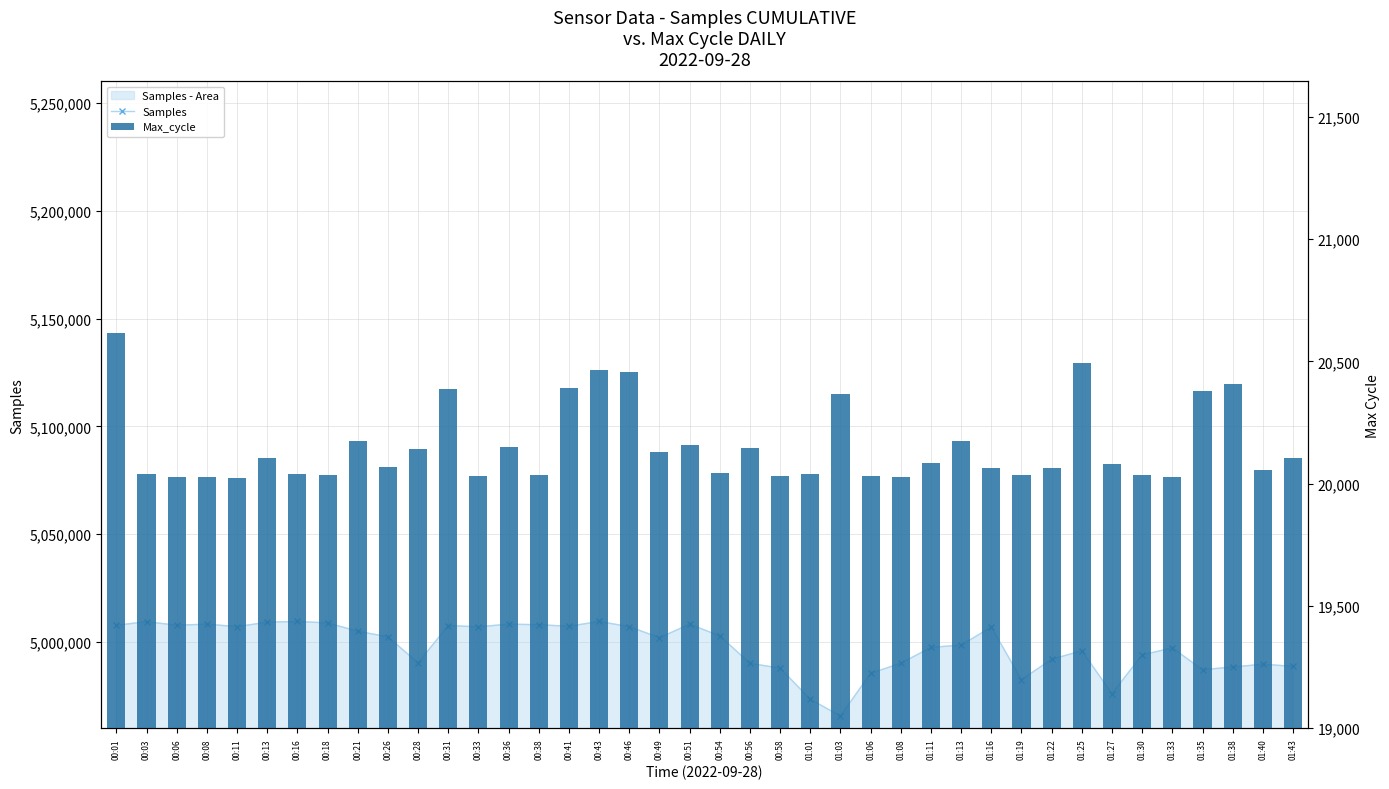

At which category is the sum across all series the highest?

00:43